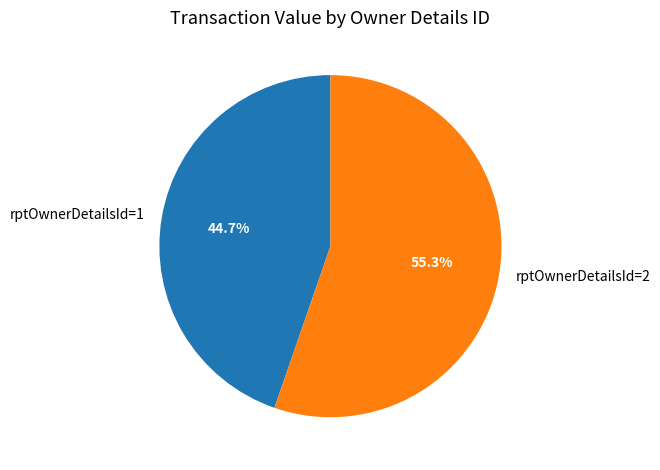

What is the total percentage of rptOwnerDetailsId=1 and rptOwnerDetailsId=2?

100.0%